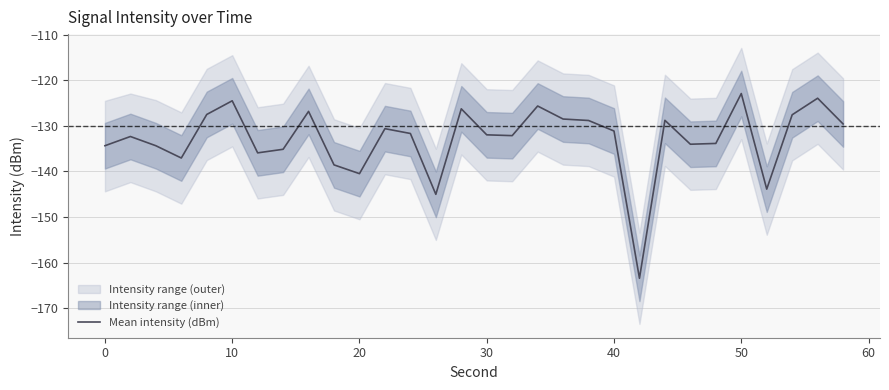

True or false: Mean intensity (dBm) has a value of -134.4 at 0.

True